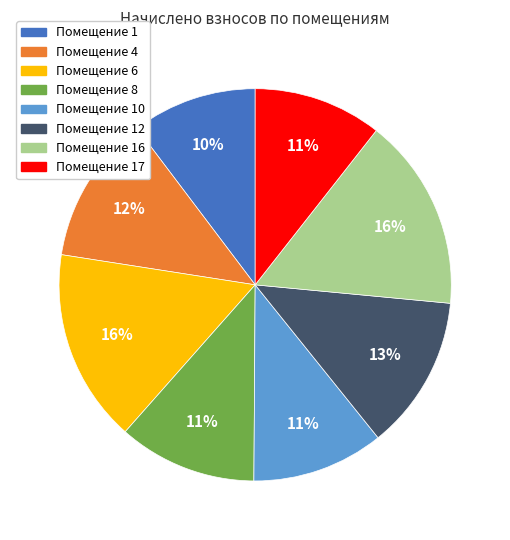

Is there any slice that represents more than half of the pie?

No